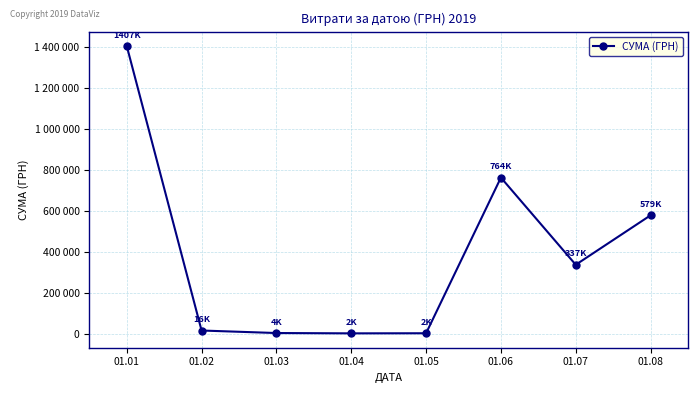

What is the average value?

388980.6